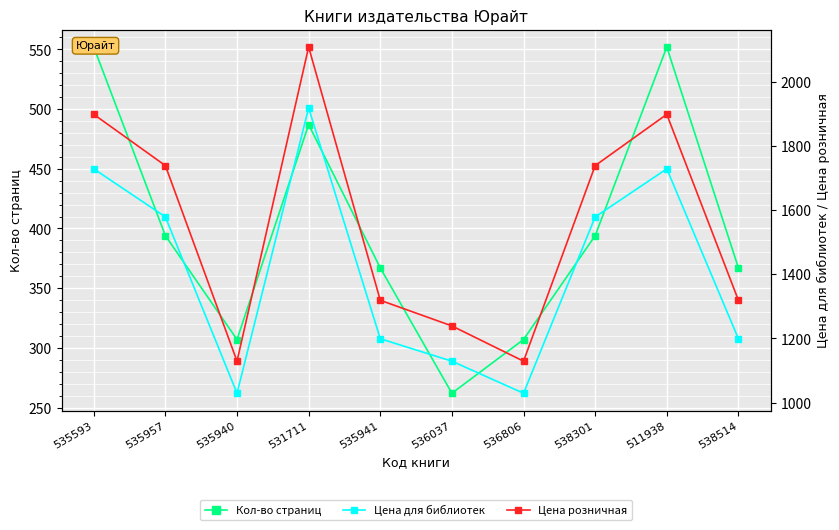

What is the value of the Кол-во страниц point at the 10th from the left?

367